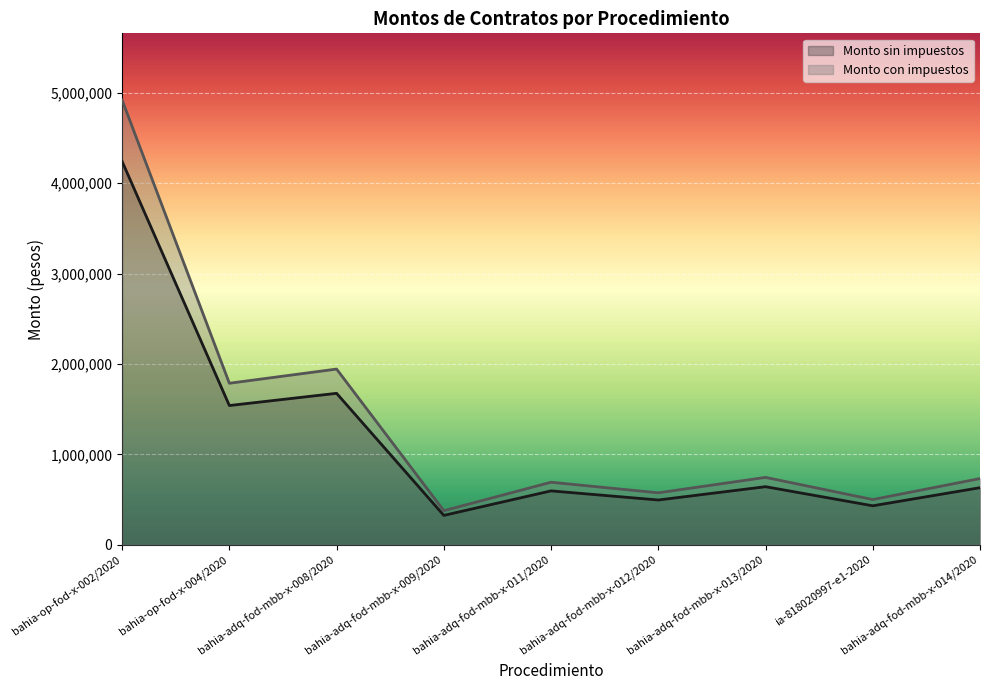

At which category is the sum across all series the highest?

bahia-op-fod-x-002/2020